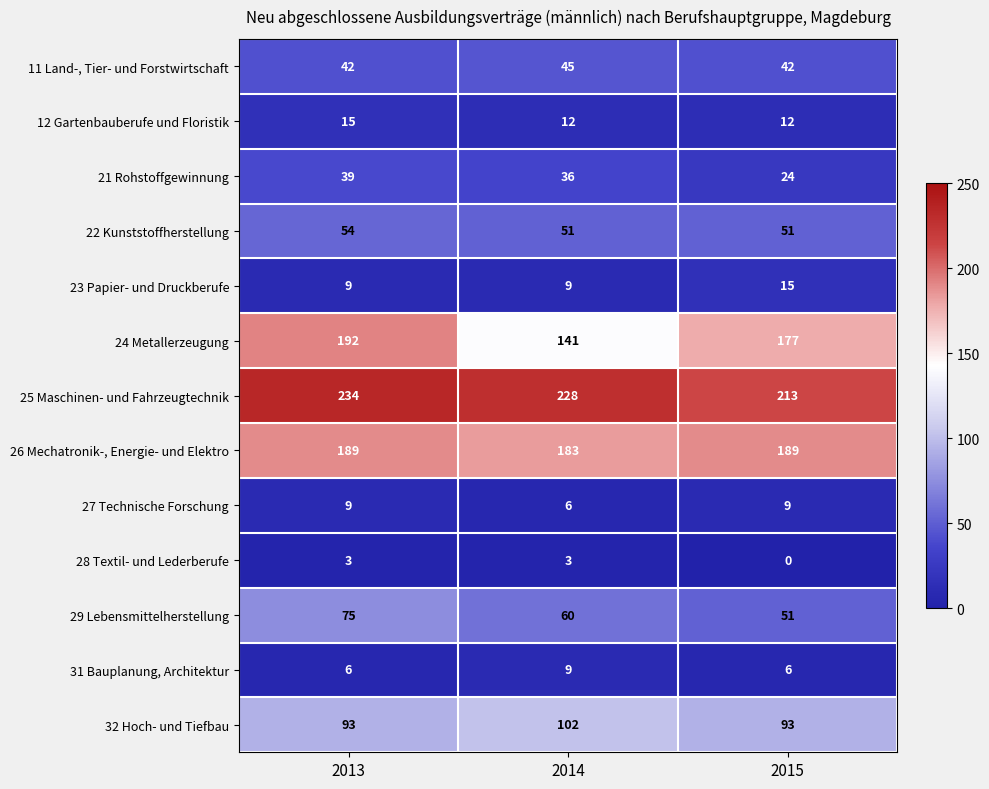

Which series changed the most between 2013 and 2015?

29 Lebensmittelherstellung